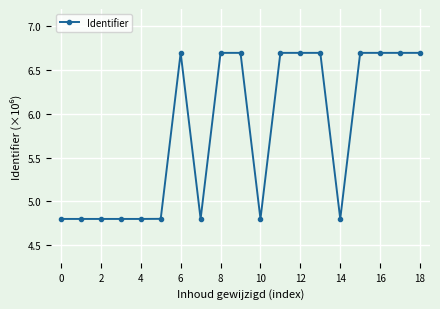

What is the greatest value displayed?

6.7